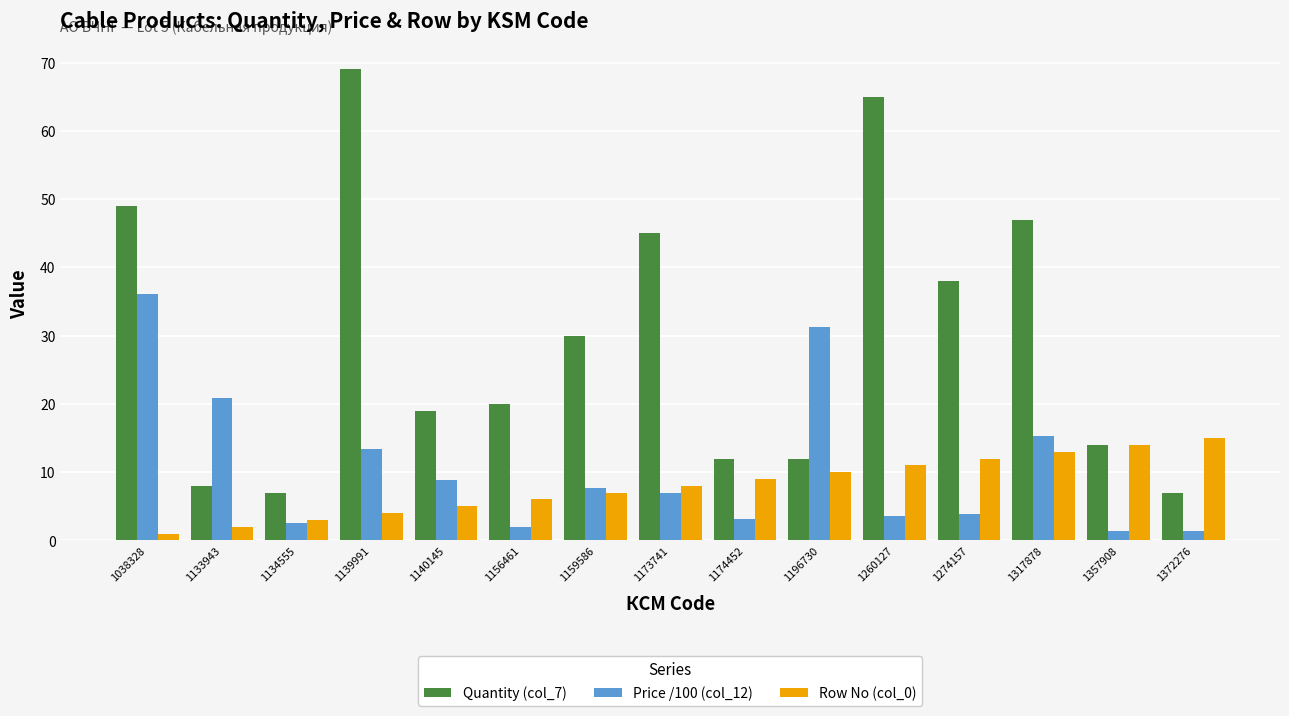

List the series in order of their peak value, highest first.

Quantity (col_7), Price /100 (col_12), Row No (col_0)